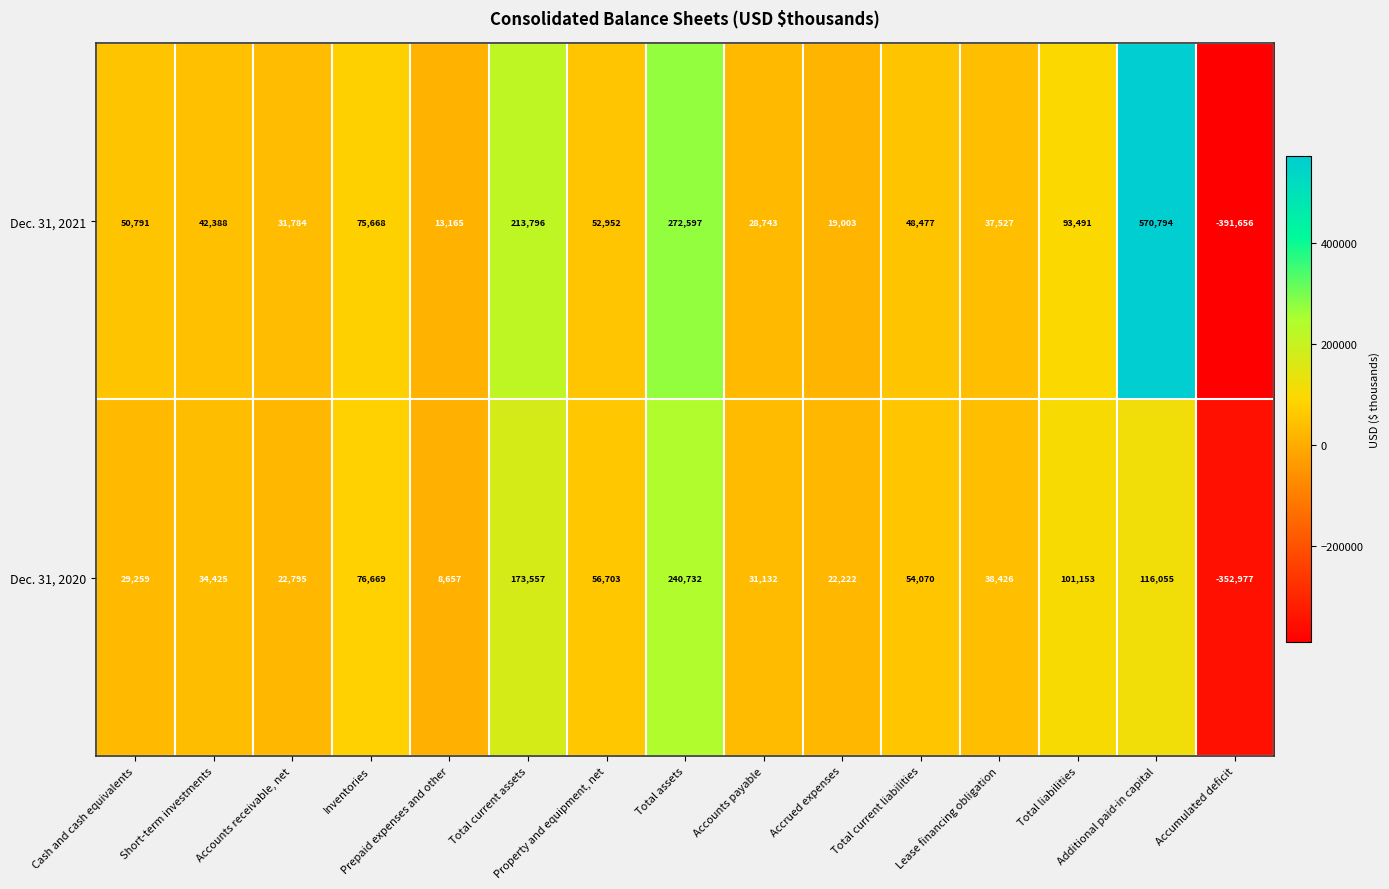

What is the greatest value displayed?

570794